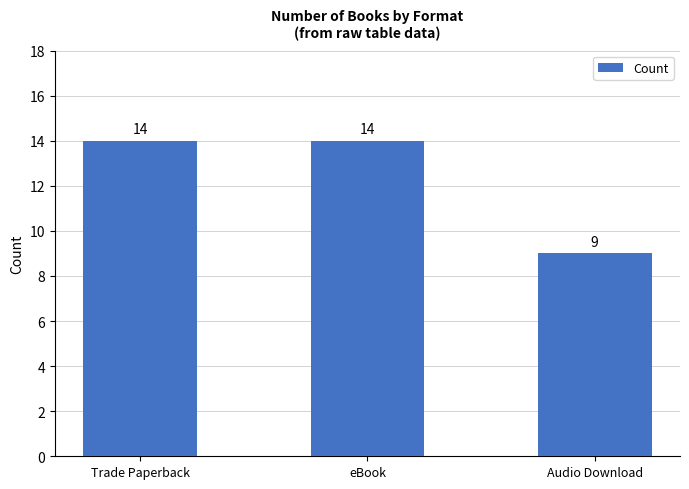

Approximately how many times larger is the value at eBook compared to Trade Paperback?

1.0